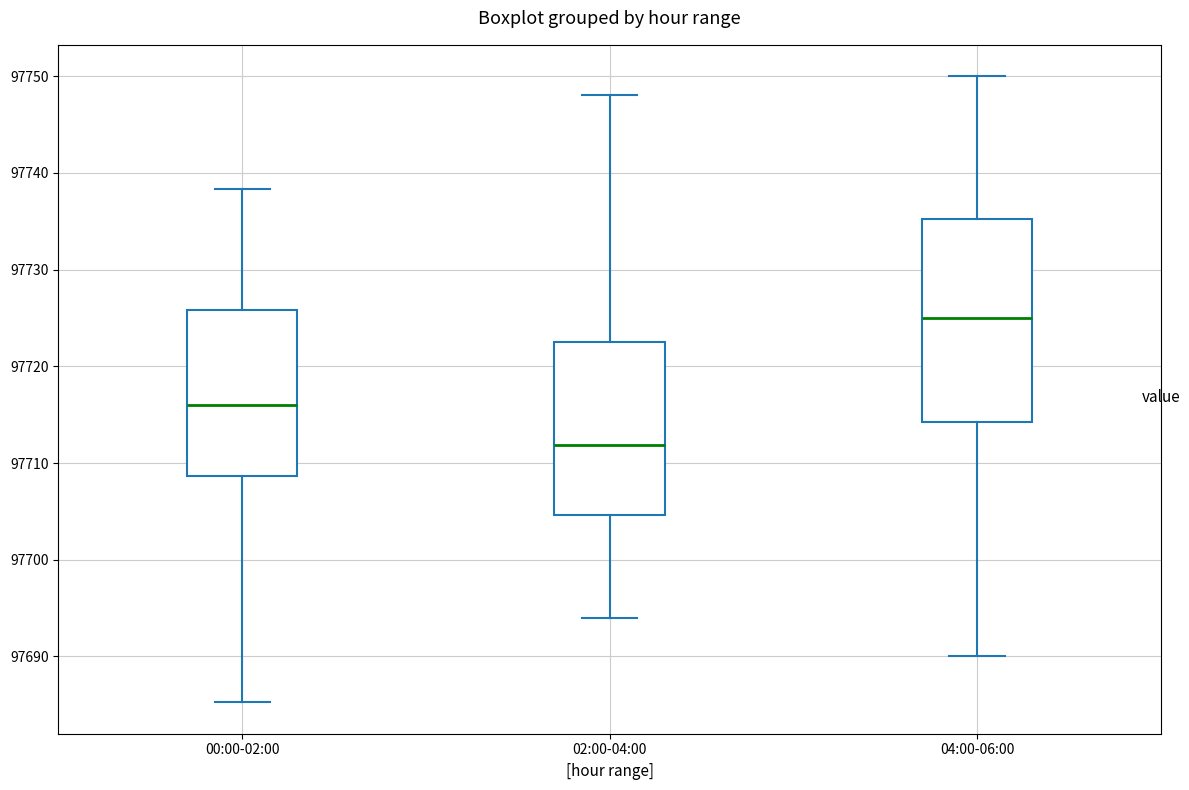

Reading left to right, transcribe this box plot: for each box, give where its median line is, the range the box spans, and where its two whiskers end, as read against the y-axis. The values are not printed on the chart, so give them approximately, as read against the axis.

00:00-02:00: median 97716, box 97709 to 97726, whiskers 97685 to 97738
02:00-04:00: median 97712, box 97705 to 97723, whiskers 97694 to 97748
04:00-06:00: median 97725, box 97714 to 97735, whiskers 97690 to 97750